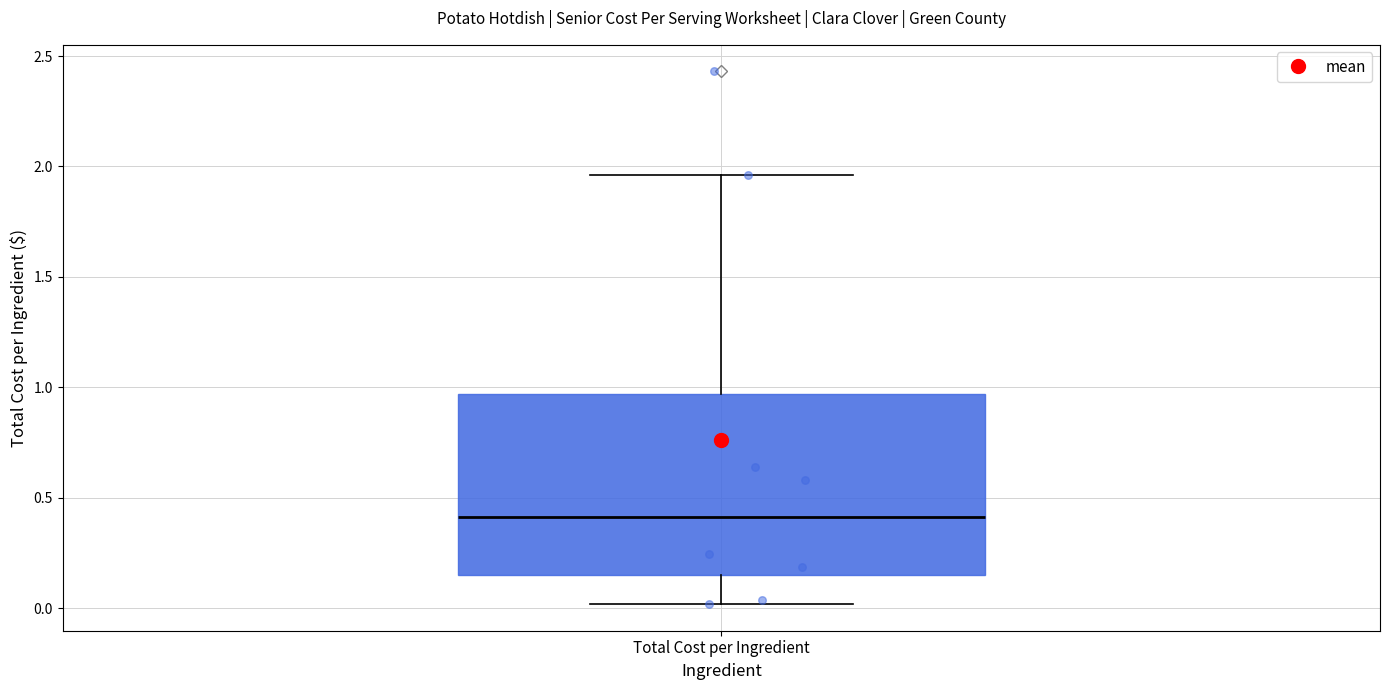

Read this box plot against the y-axis: the position of the median line, the range covered by the box, and the ends of both whiskers. The values are not printed on the chart, so give them approximately, as read against the axis.

median 0.40, box 0.15 to 0.95, whiskers 0.00 to 1.95